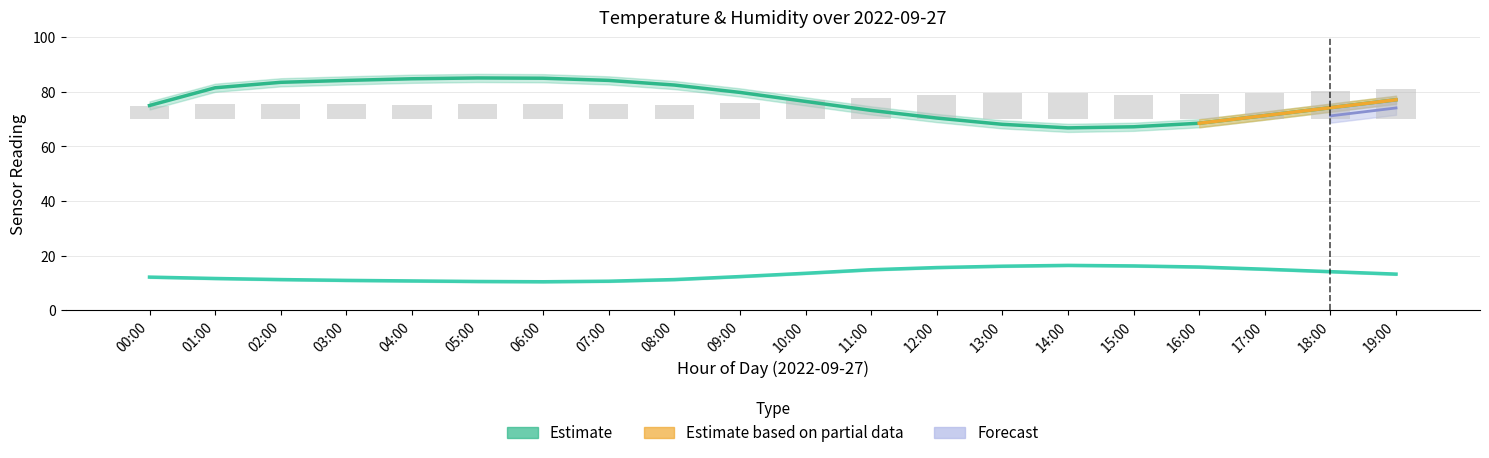

The temperature_lower series shows 19.3 at 18:00. True or false?

False